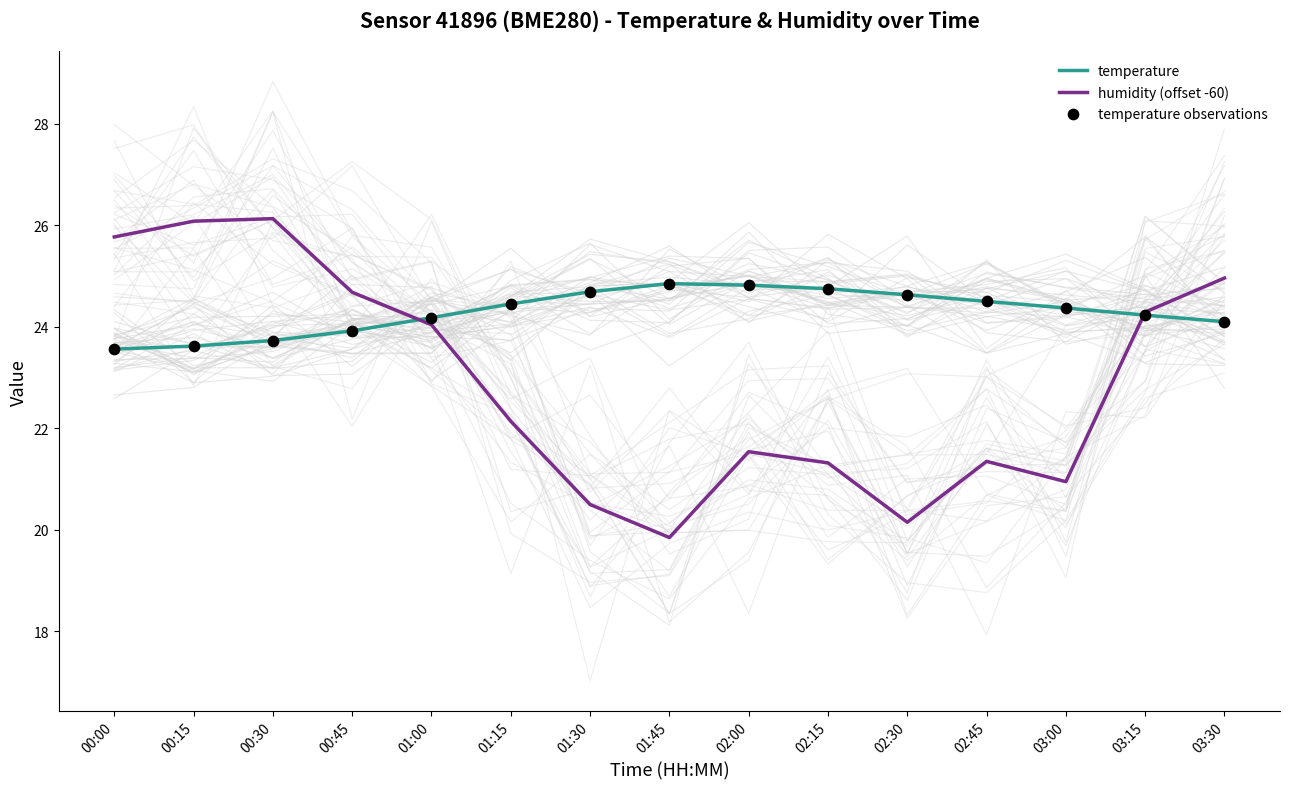

At how many categories does at least one series exceed 22?

15